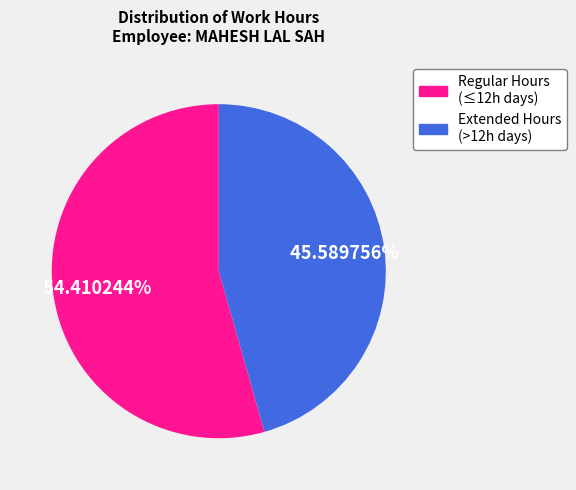

Does any single category account for the majority?

Yes